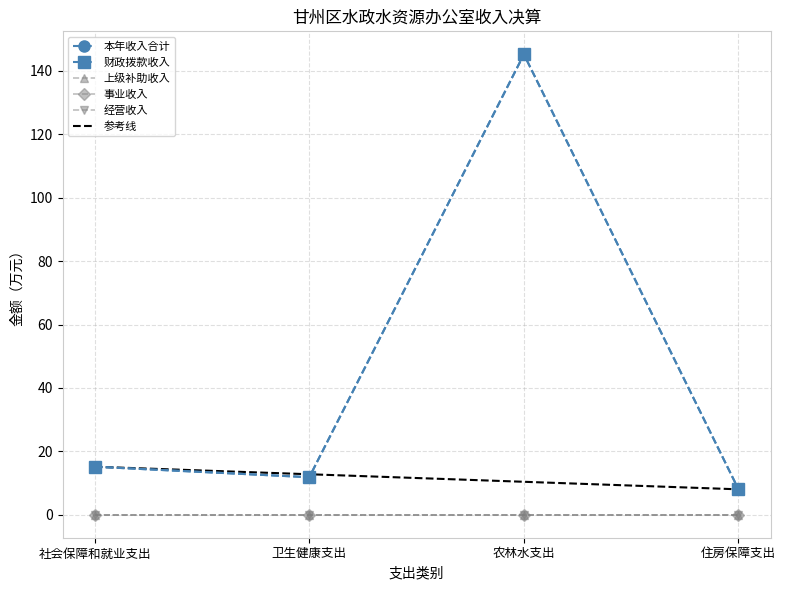

What is the label of the 3rd point from the left?

农林水支出